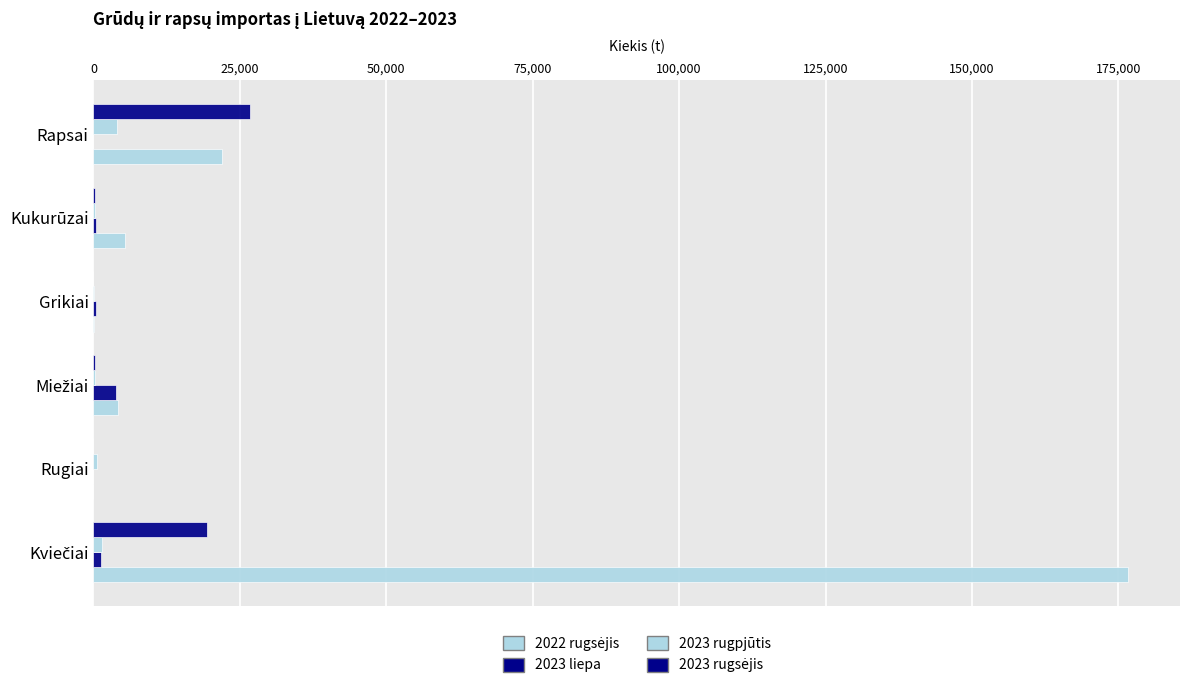

How many data points in 2023 liepa are above 483?

3